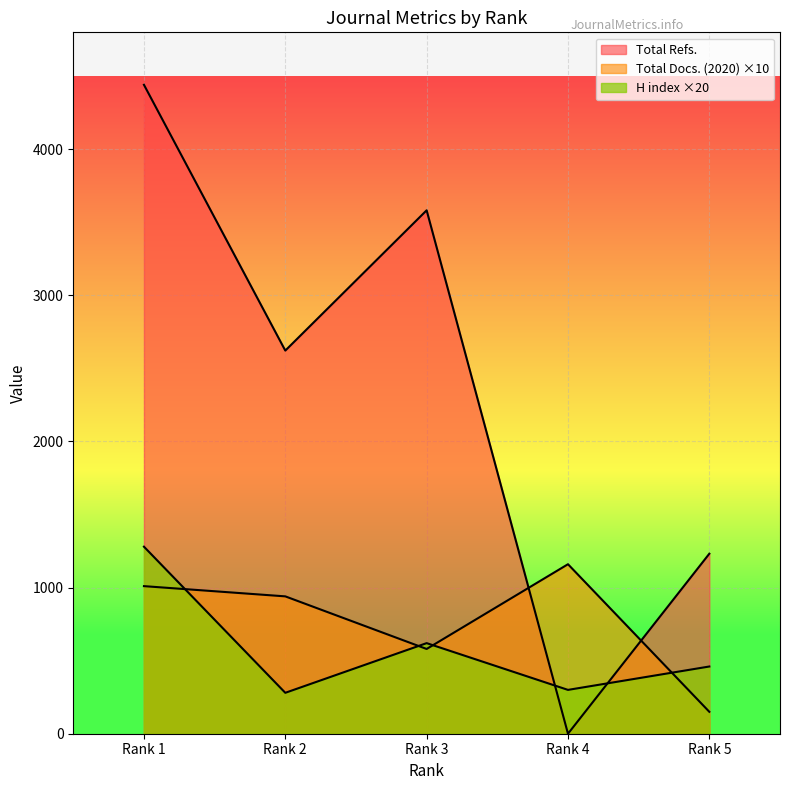

Which series has the widest spread of values?

Total Refs.